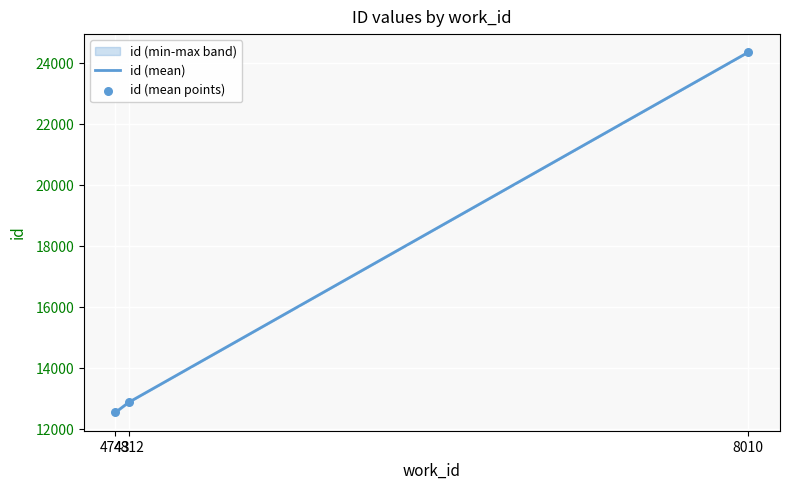

What is the minimum value for id (mean)?

12548.5